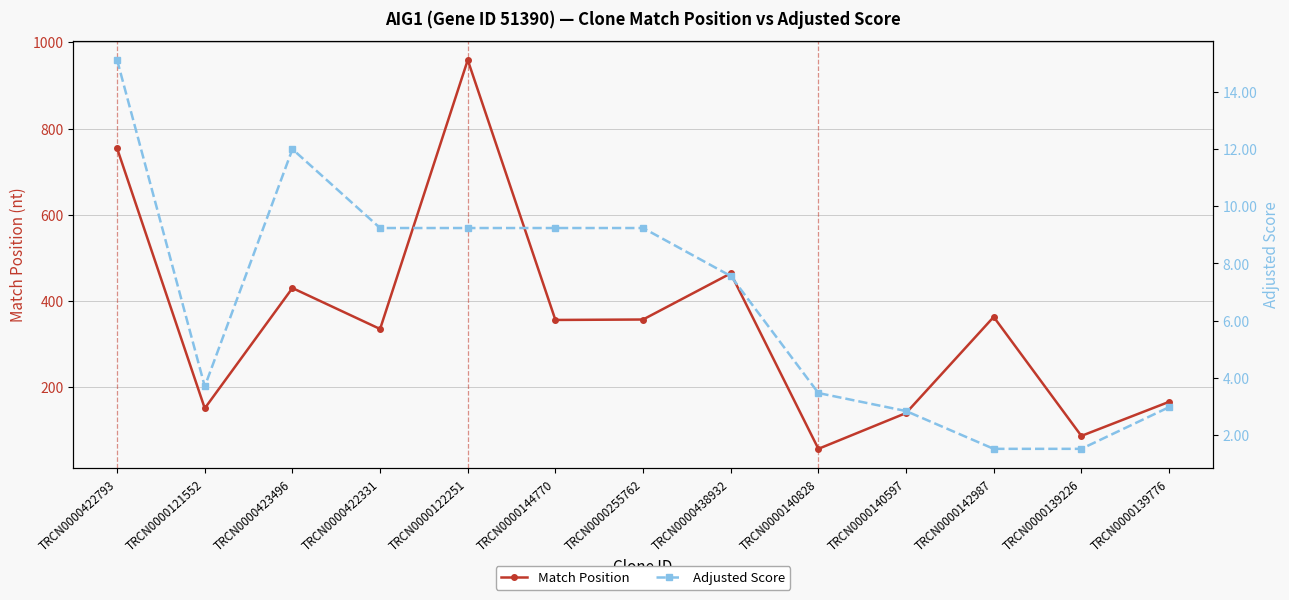

At which label is Match Position closest to 508?

TRCN0000438932